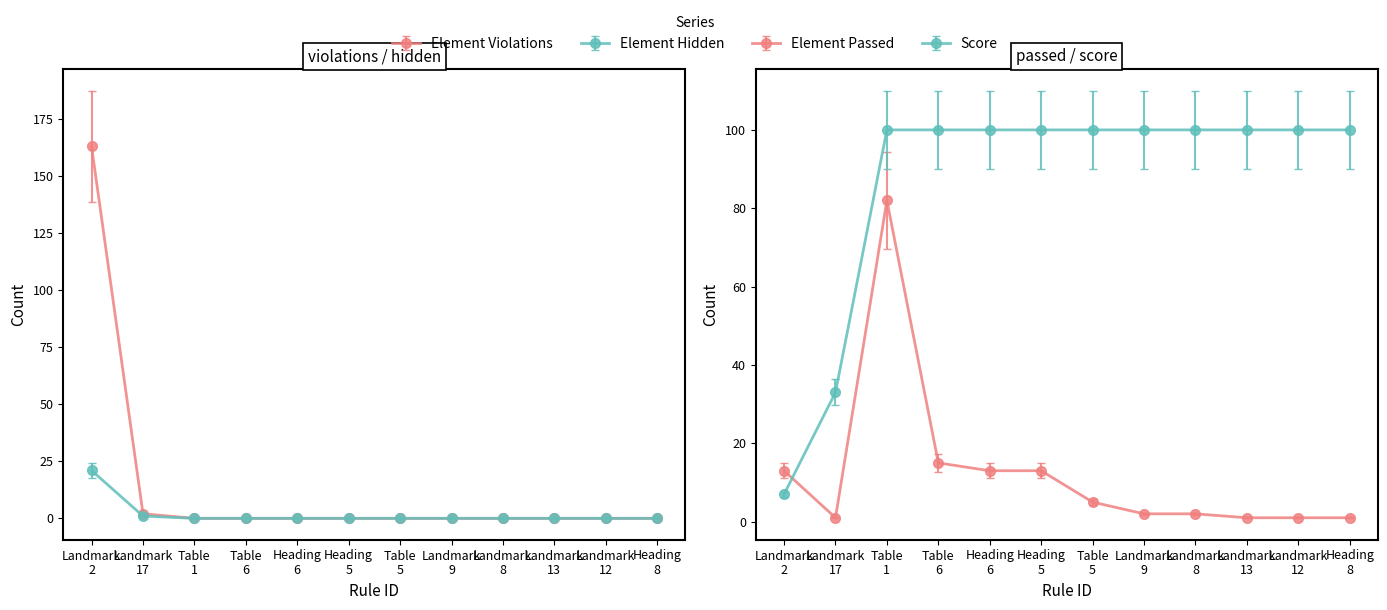

The value of Element Violations at Heading 5 is 0.0. True or false?

True